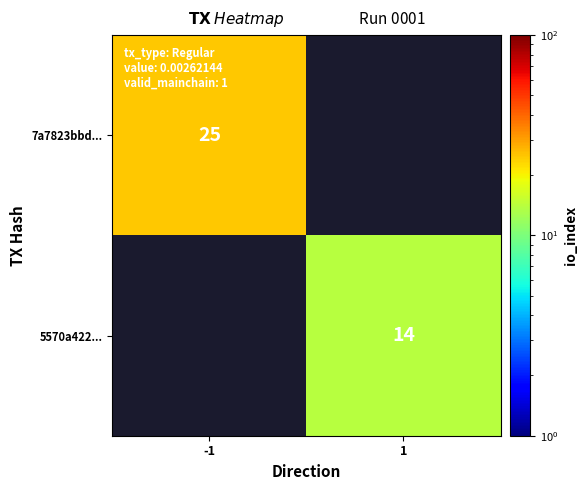

The 7a7823bbd... series shows 25 at -1. True or false?

True